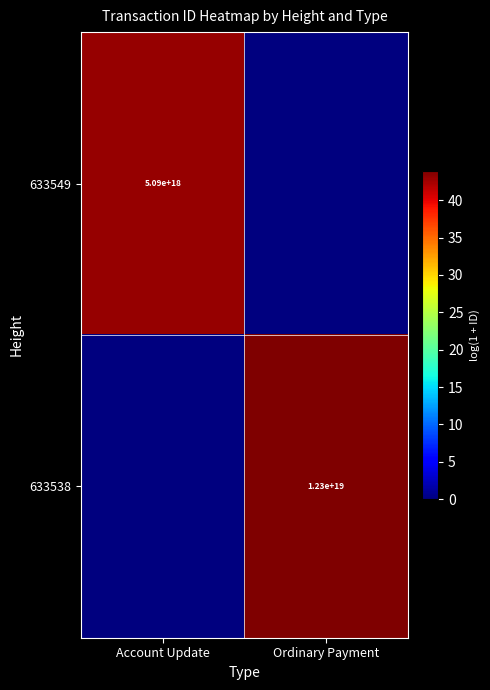

How many series are shown in this chart?

2